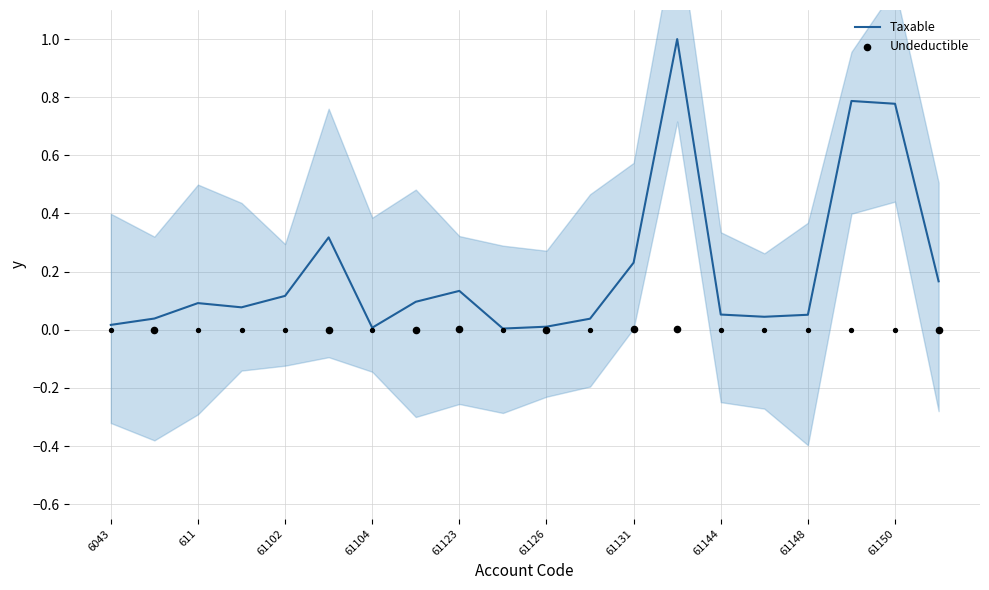

What is the change in value from 611 to 61131?

+0.1